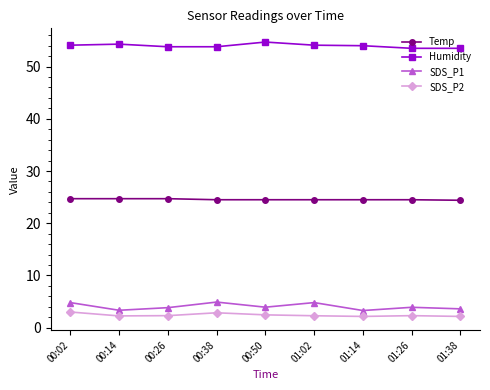

True or false: SDS_P1 and Temp intersect in this chart.

False